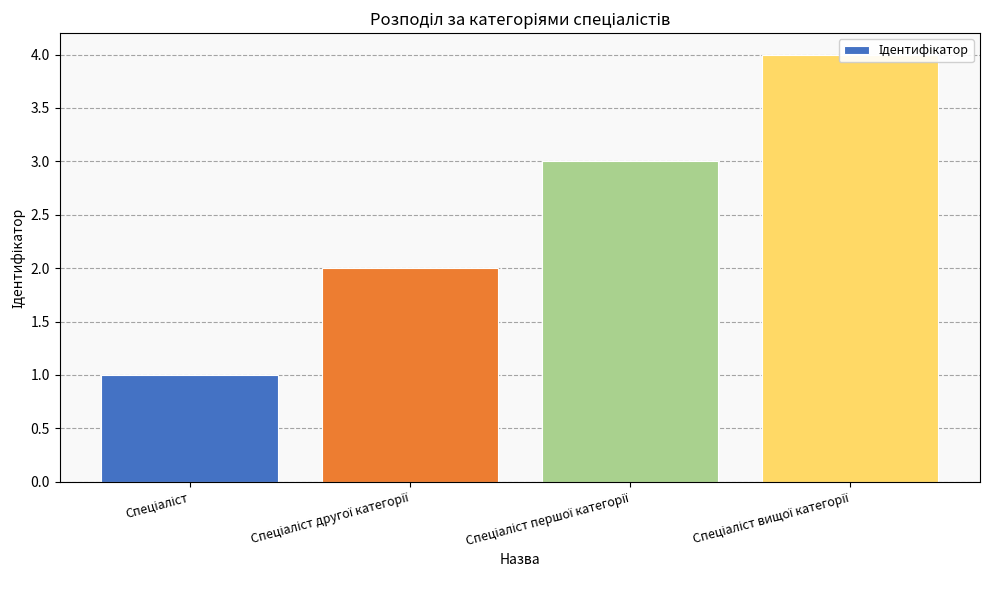

Read the value at Спеціаліст вищої категорії.

4